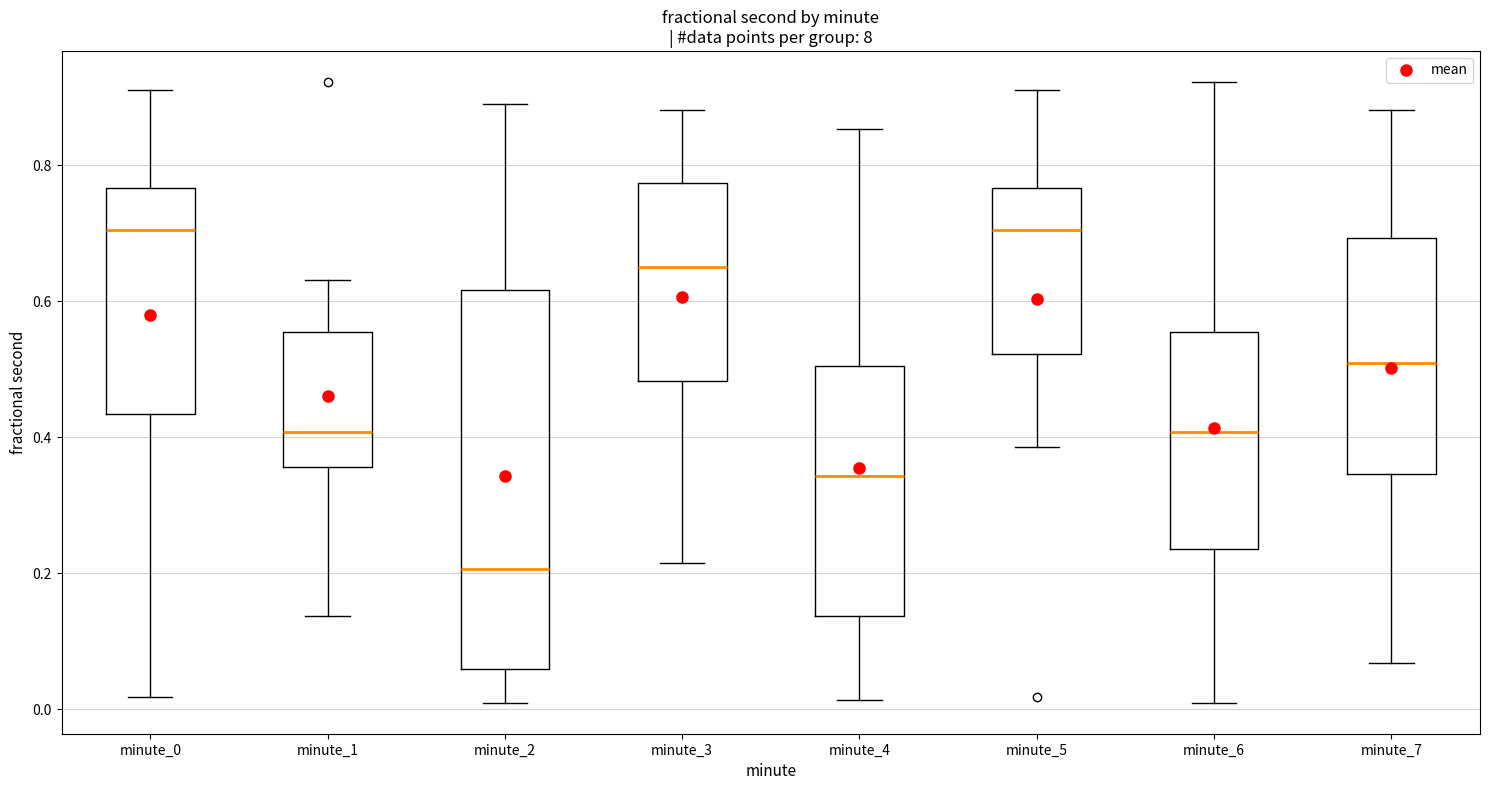

Where is the lower edge of the box for minute_2 on the y-axis? The values are not printed on the chart, so give them approximately, as read against the axis.

0.06